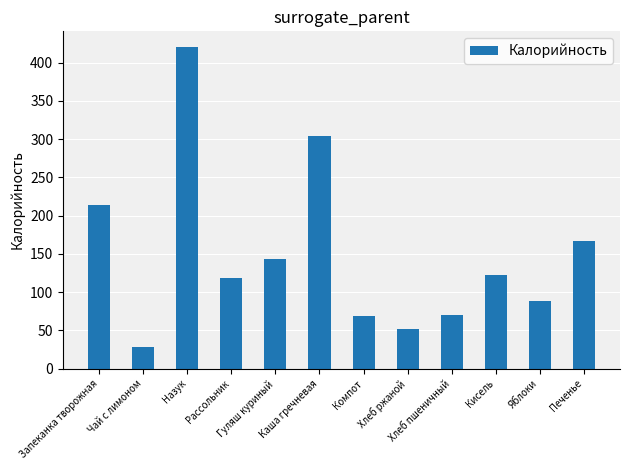

Are the bars horizontal?

No